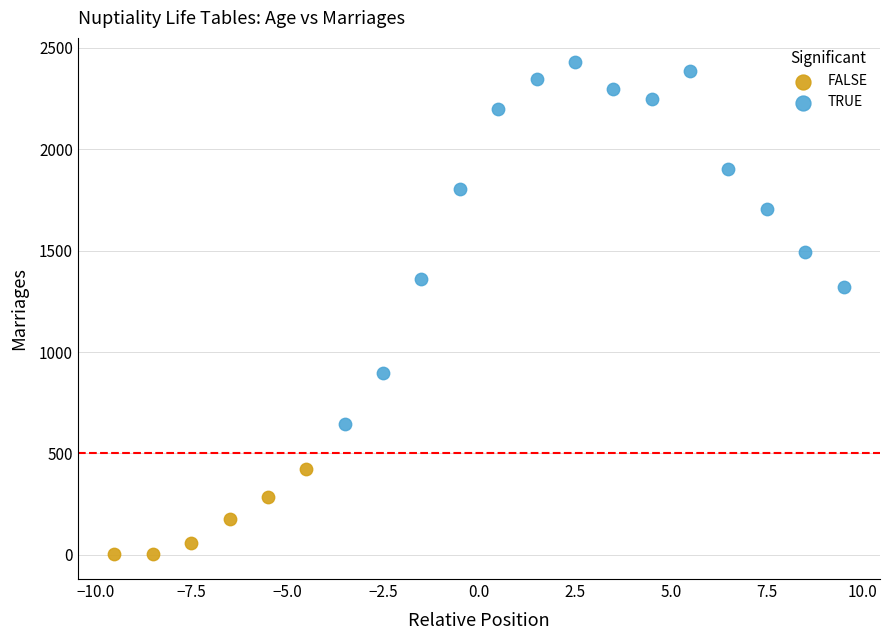

Which series reaches the minimum Y coordinate?

FALSE